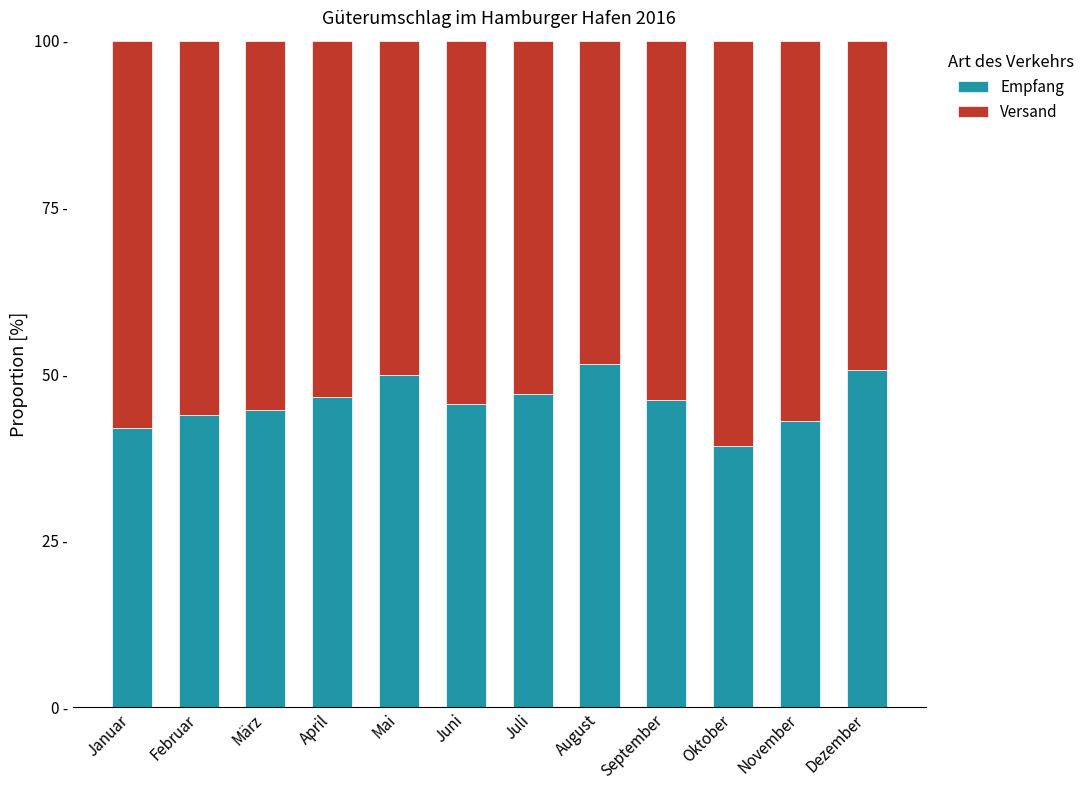

List the series in order of their peak value, lowest first.

Empfang, Versand